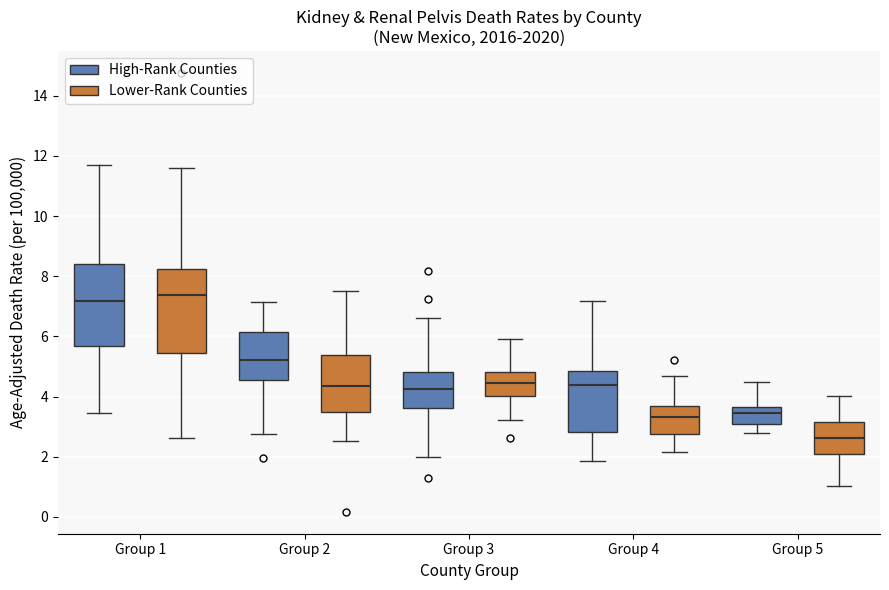

Where does the upper whisker of the box for Group 5 (Lower-Rank Counties) end on the y-axis? The values are not printed on the chart, so give them approximately, as read against the axis.

4.0